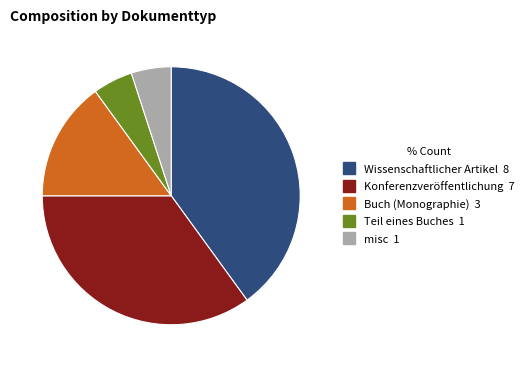

The Buch (Monographie) slice represents 29% of the pie. True or false?

False